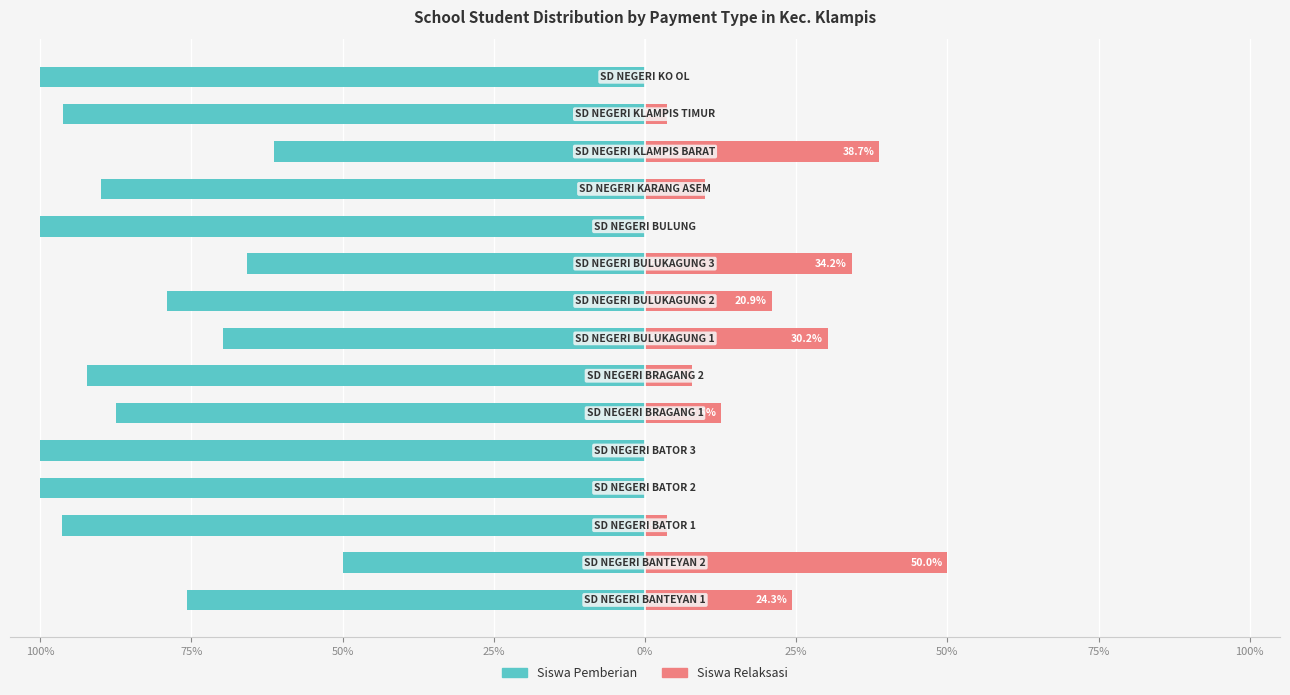

Which series has the largest range (max minus min)?

Siswa Pemberian